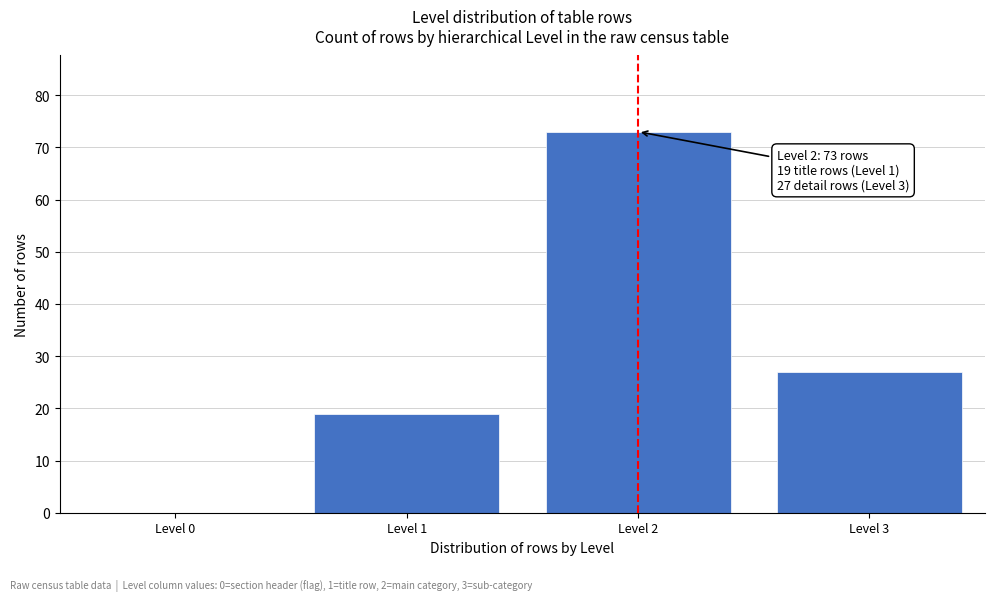

Reading right to left, what are all the values shown in this chart?

Level 3=27	Level 2=73	Level 1=19	Level 0=0